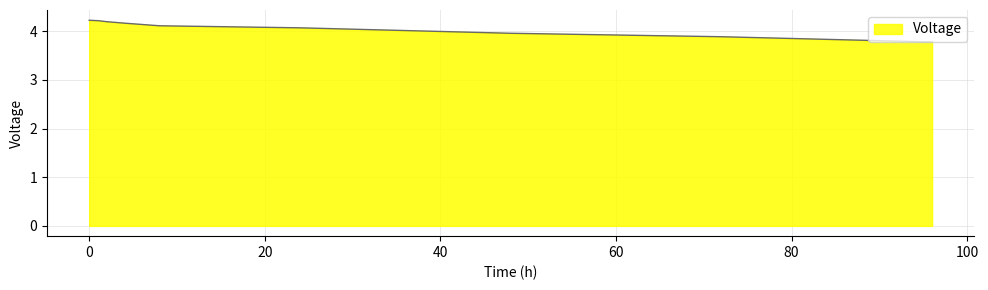

What is the maximum value shown in the chart?

4.2